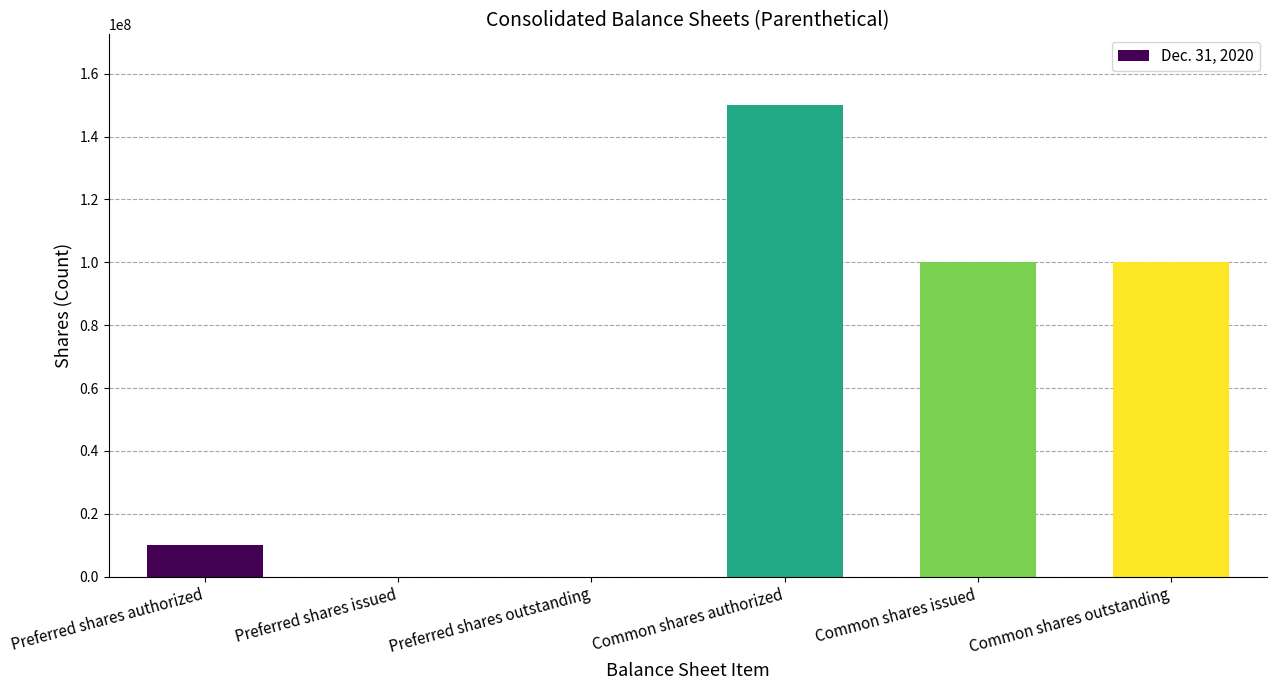

How many categories are shown in the chart?

6